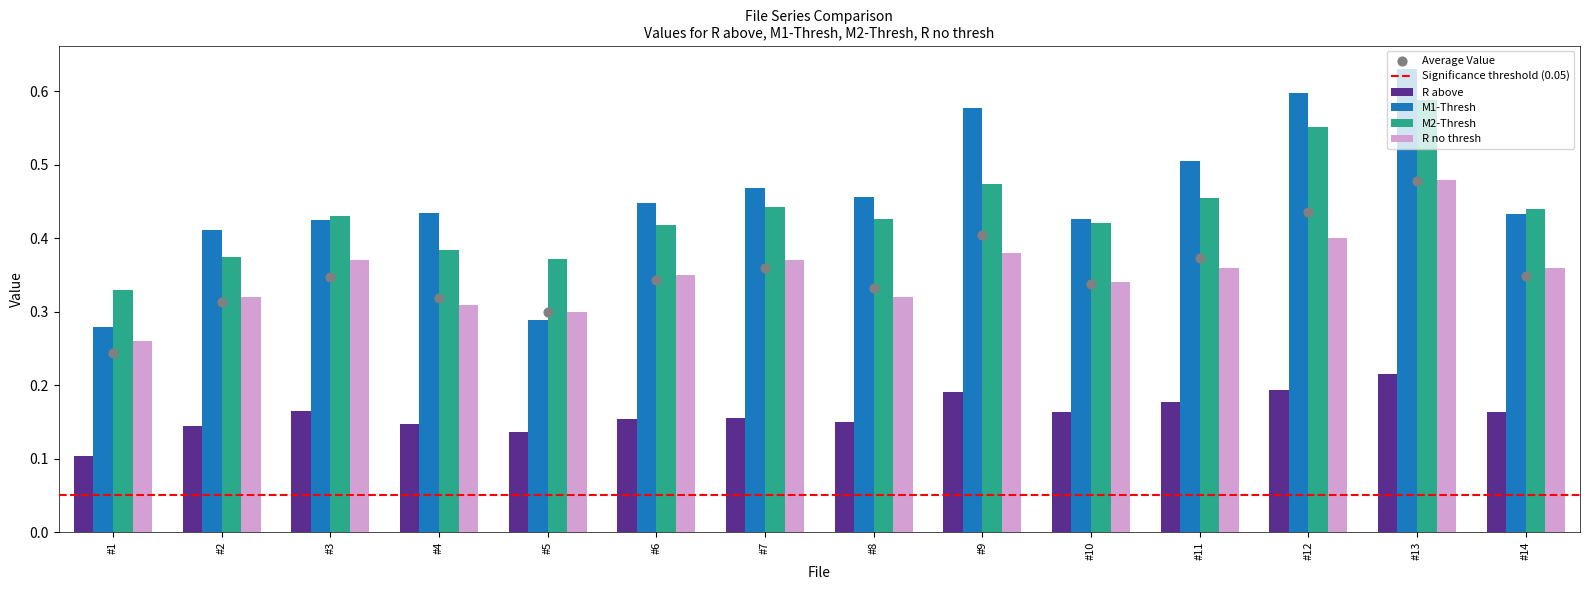

At how many categories does at least one series exceed 0?

14